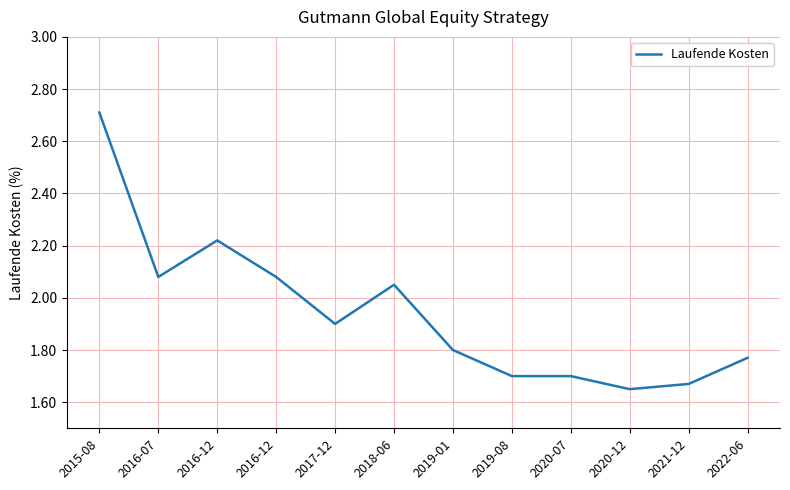

Does the chart display data point markers on the line(s)?

No